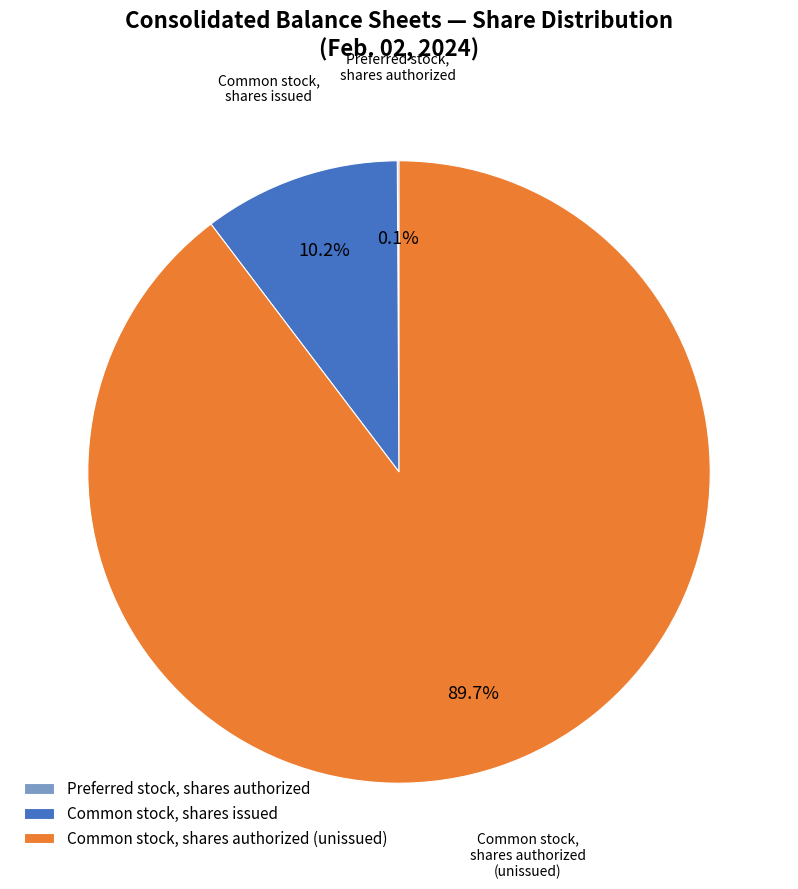

Does any single category account for the majority?

Yes